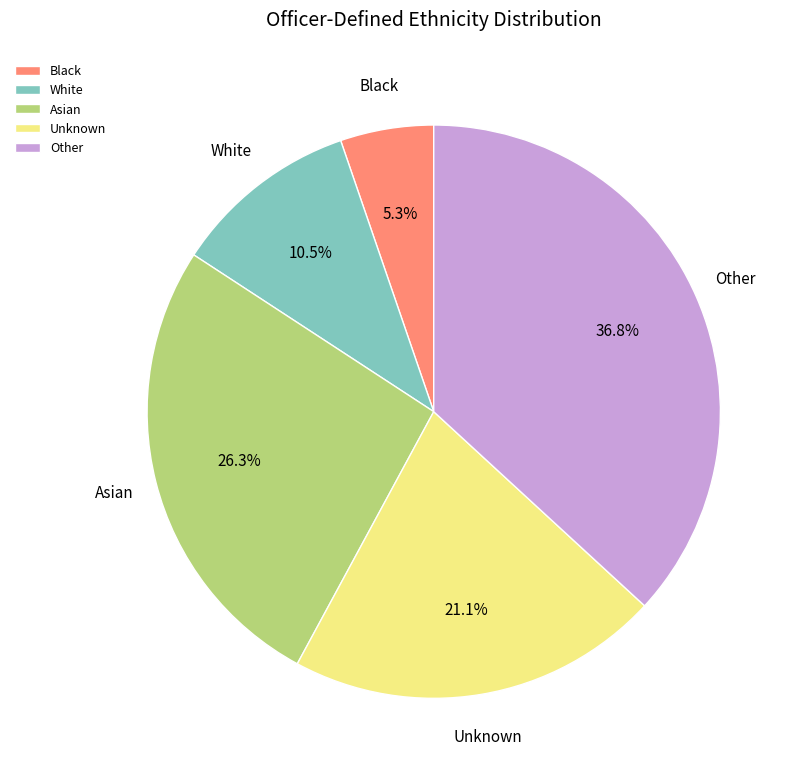

Is there a majority slice in this chart?

No